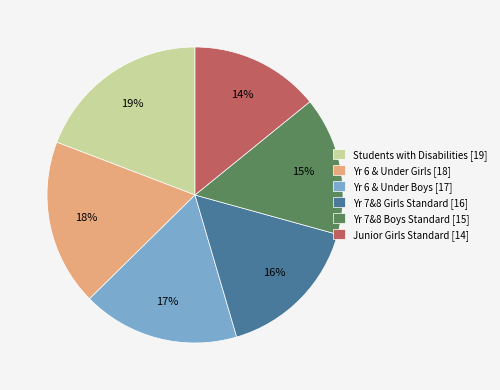

Which slice is the smallest?

Junior Girls Standard [14]